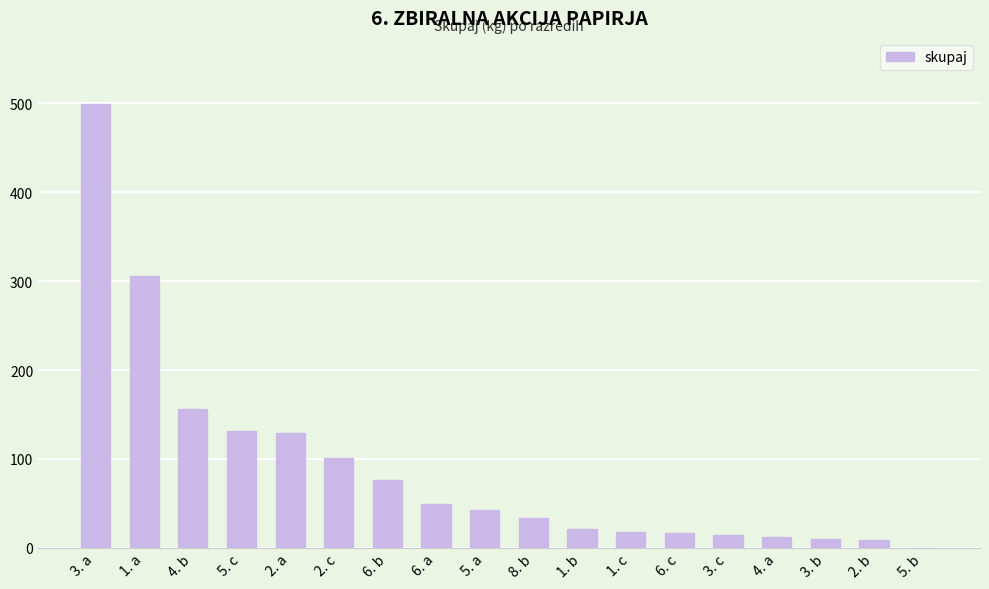

True or false: the data shows 40 at 5. c.

False